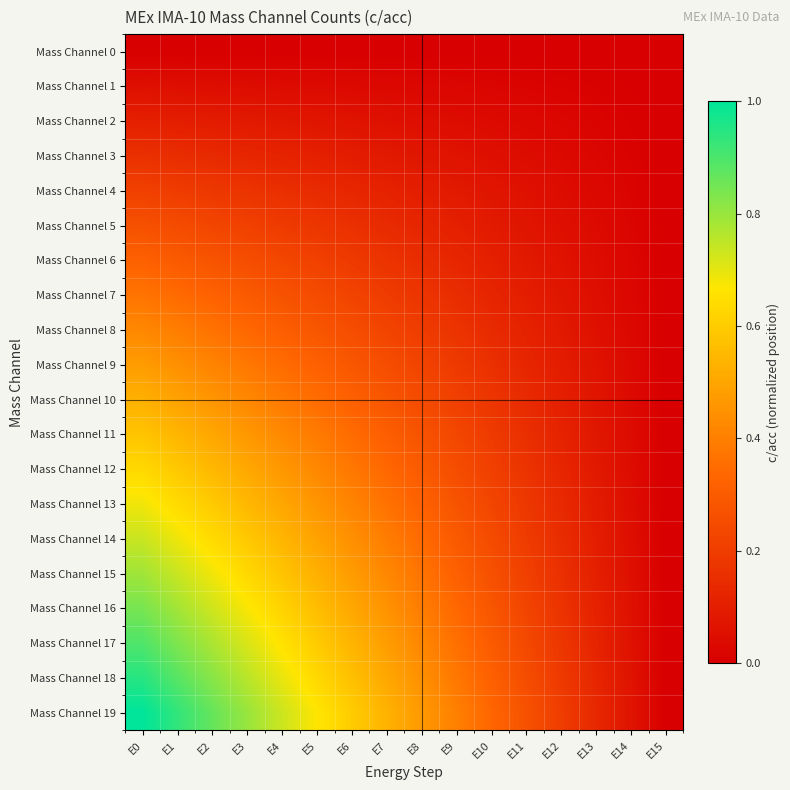

What is the spread (max minus min) of values at E10?

0.3